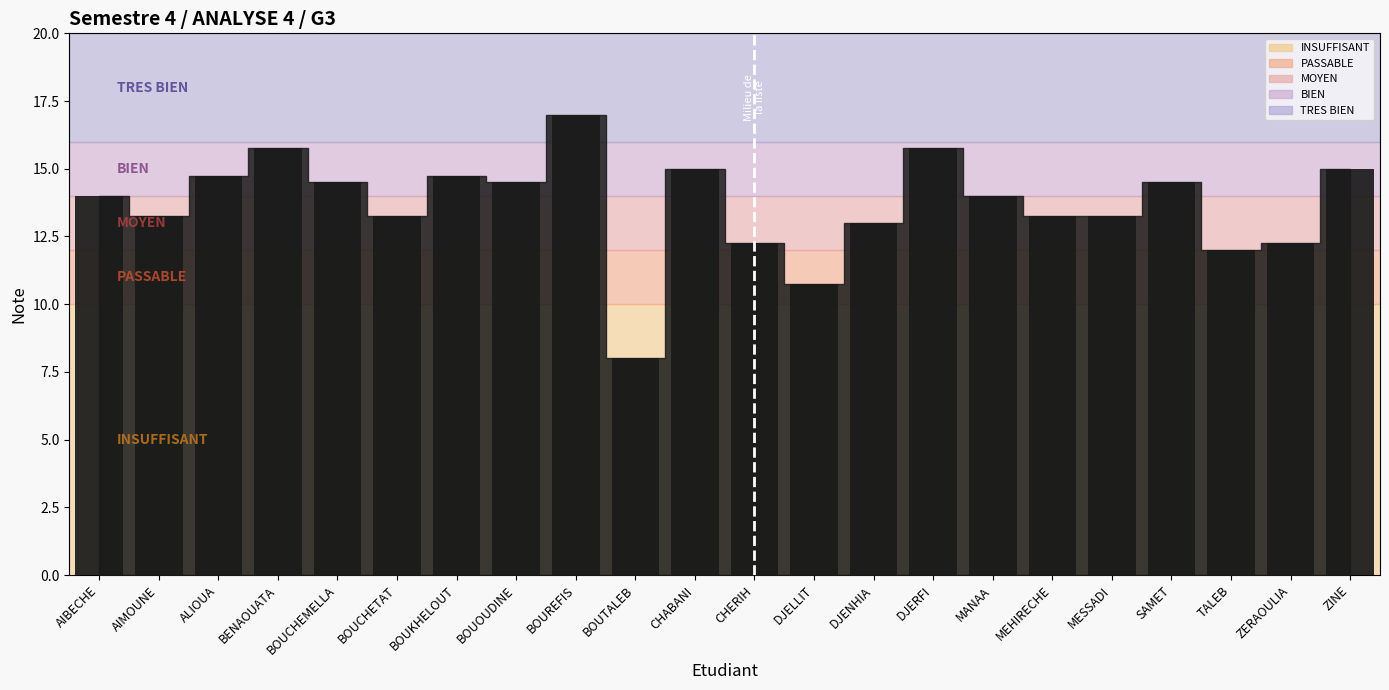

What position from the right is BOUOUDINE?

15